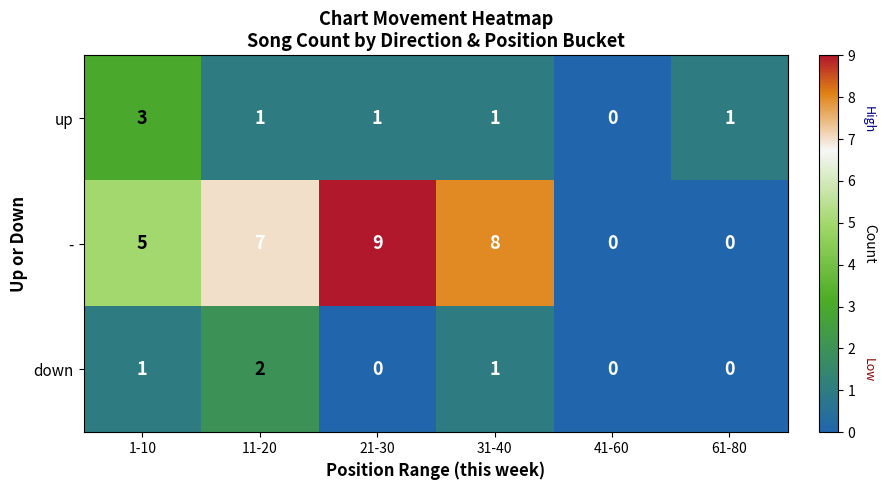

Which series has the widest spread of values?

-